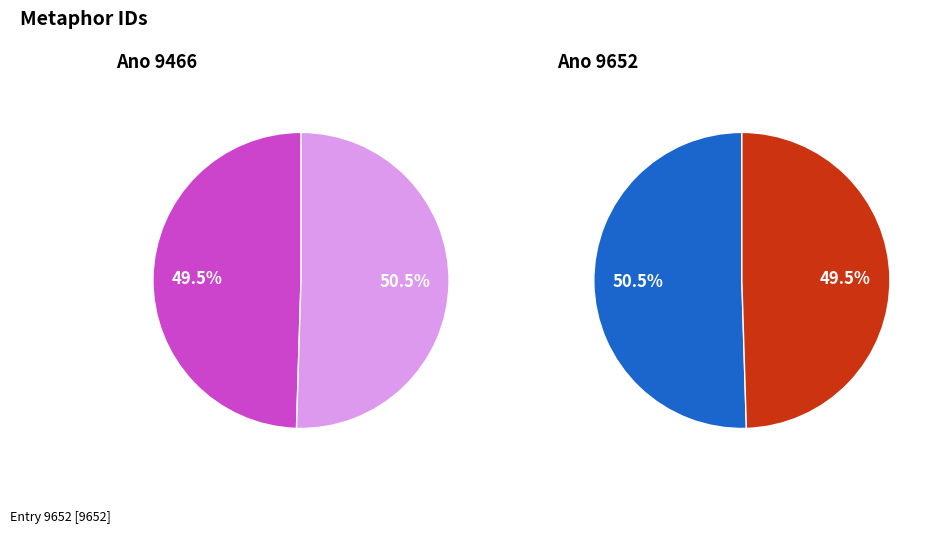

To the nearest percent, what portion does Within my heart Thy [the Lord's] love represent?

50%